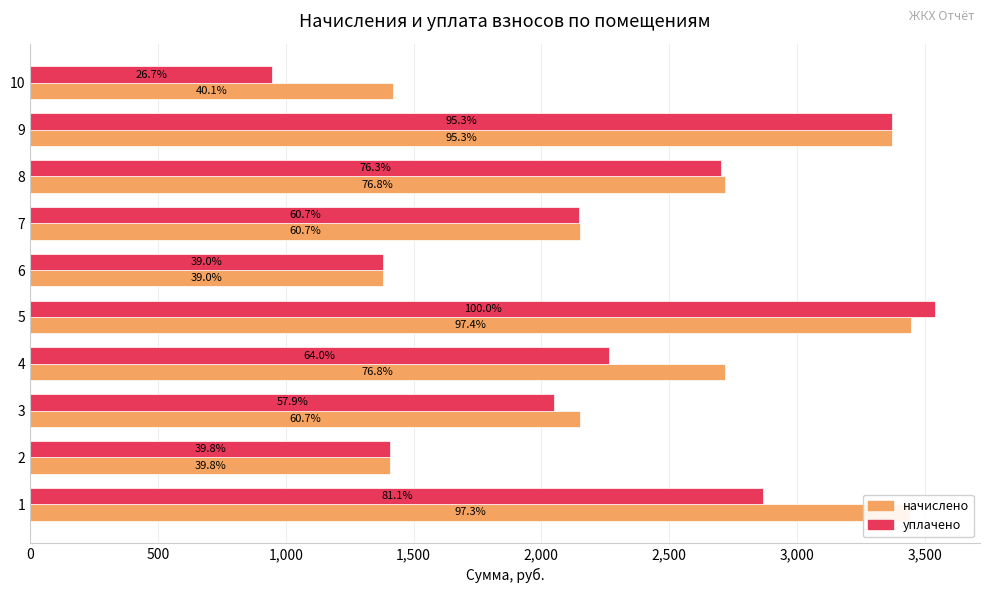

What are all the series names shown in the legend?

начислено, уплачено